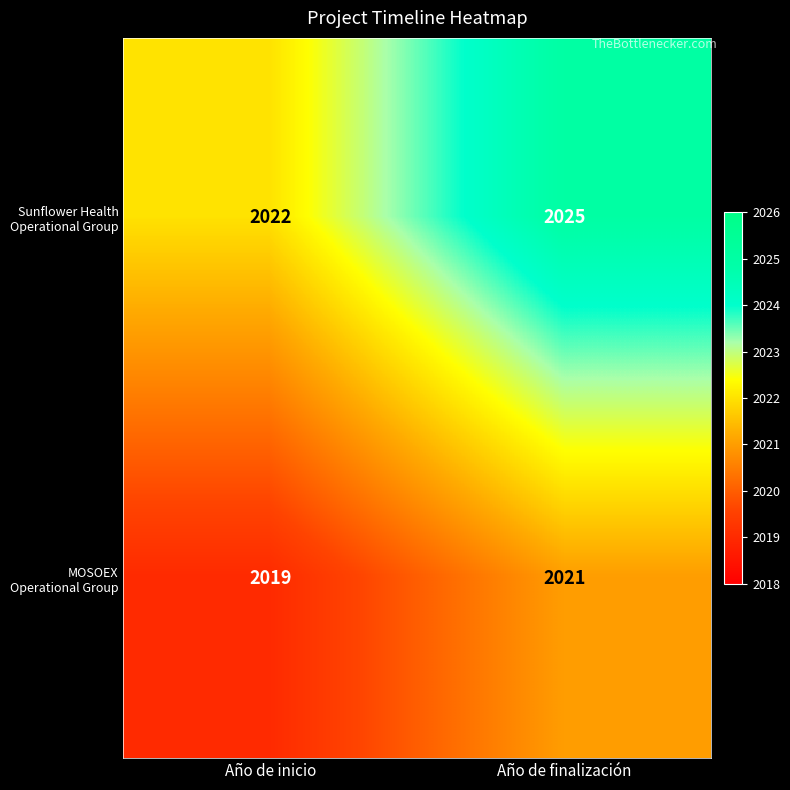

What is the smallest value displayed?

2019